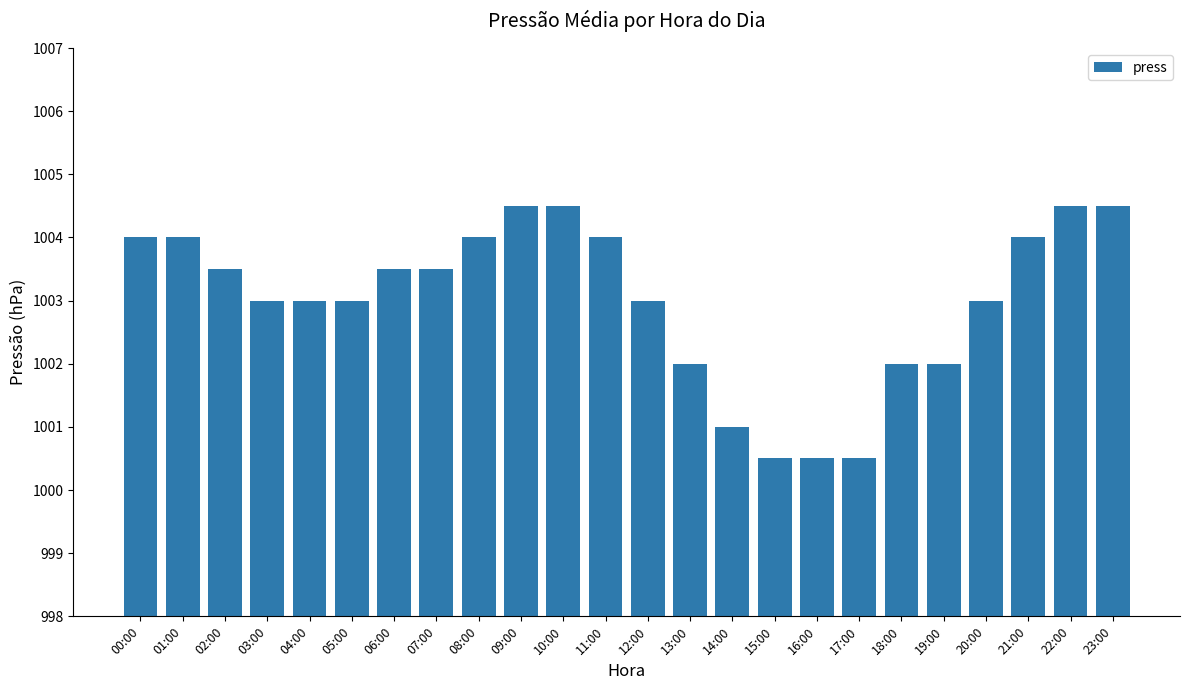

At which label does the data first exceed 1003?

00:00